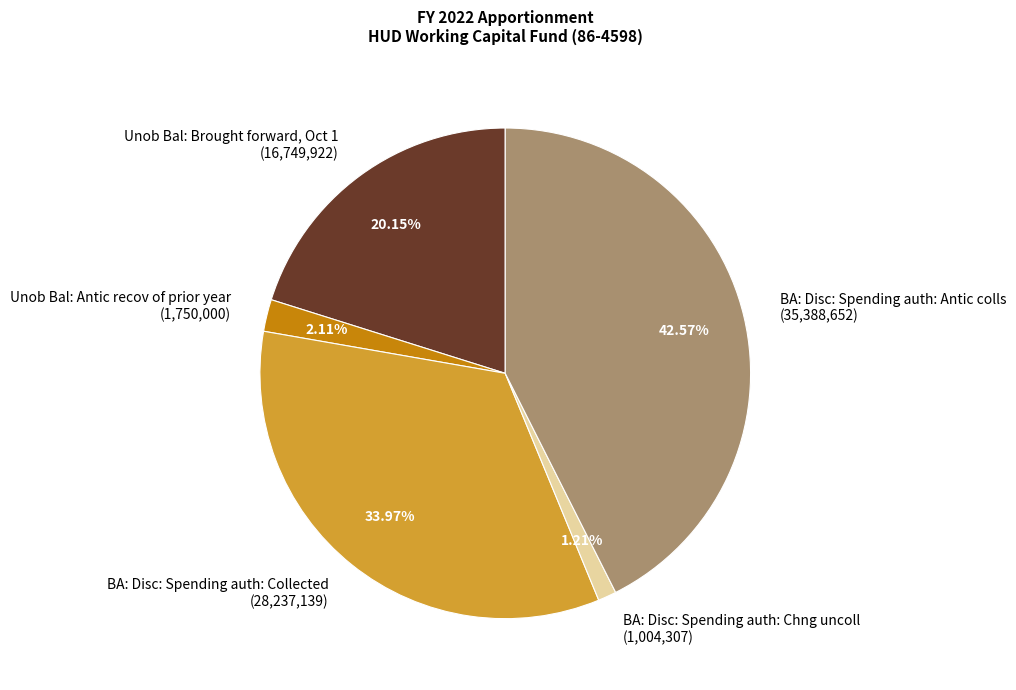

What percentage is the Unob Bal: Antic recov of prior year slice, to the nearest percent?

2%